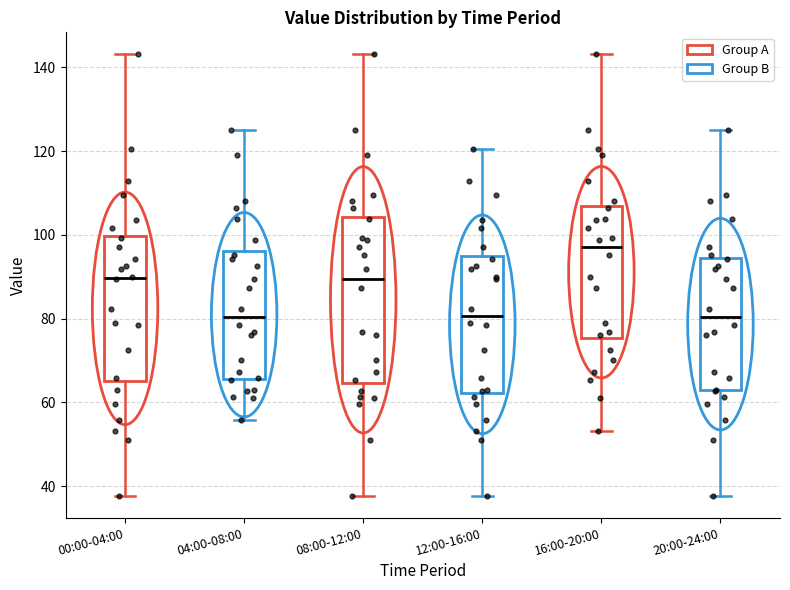

Which box is the tallest, from its lower edge to its upper edge?

08:00-12:00